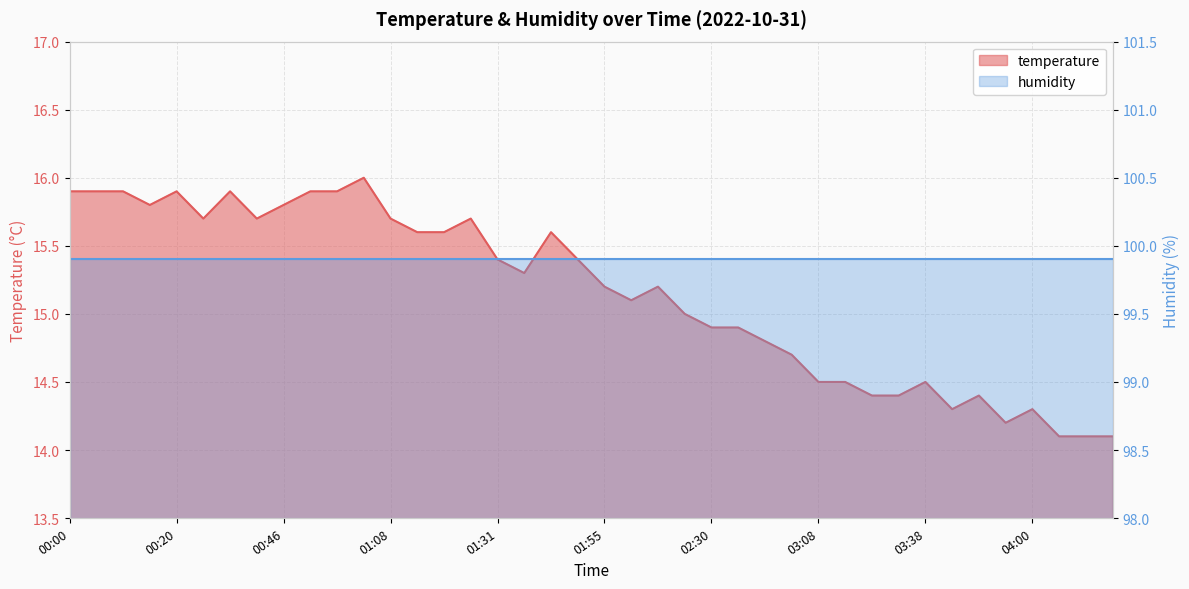

True or false: the data shows 21.8 at 00:32.

False